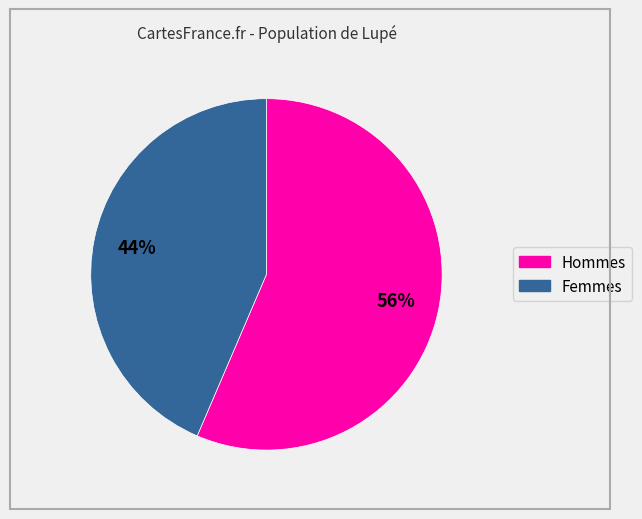

Is there any slice that represents more than half of the pie?

Yes